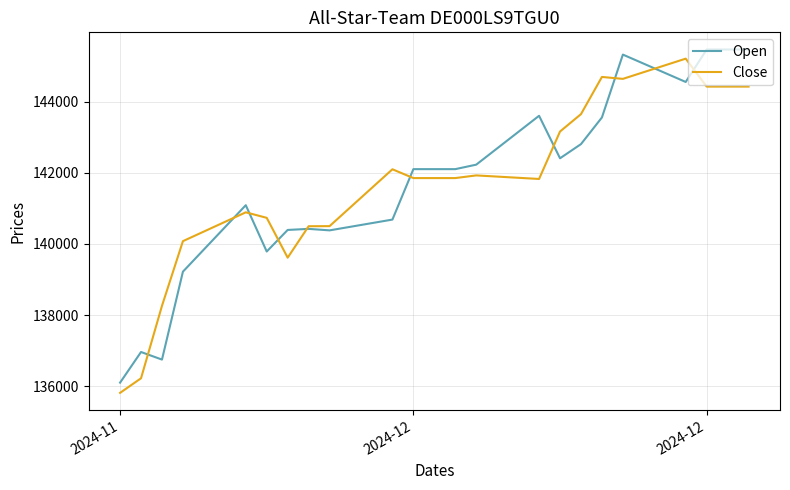

What is the greatest value displayed?

145462